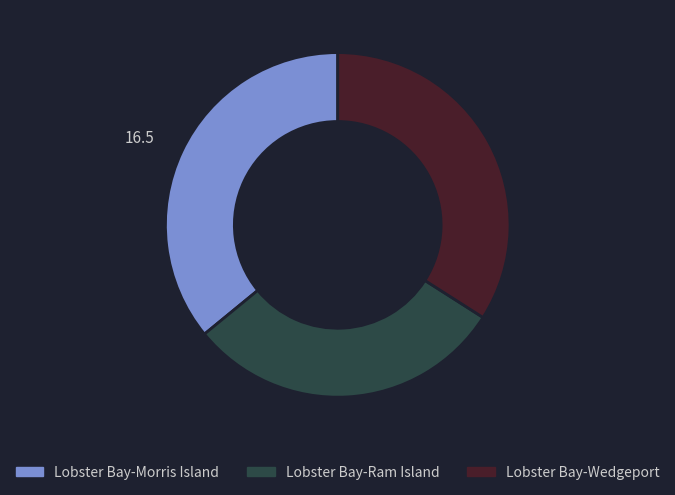

Combined, do Lobster Bay-Ram Island and Lobster Bay-Morris Island account for over 50%?

Yes